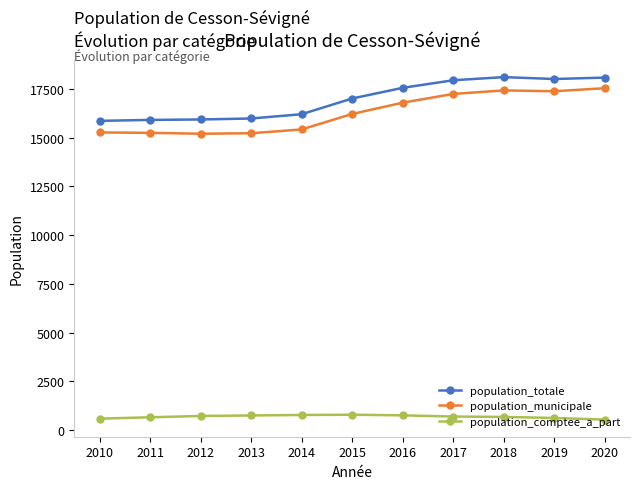

What are all the series names shown in the legend?

population_totale, population_municipale, population_comptee_a_part